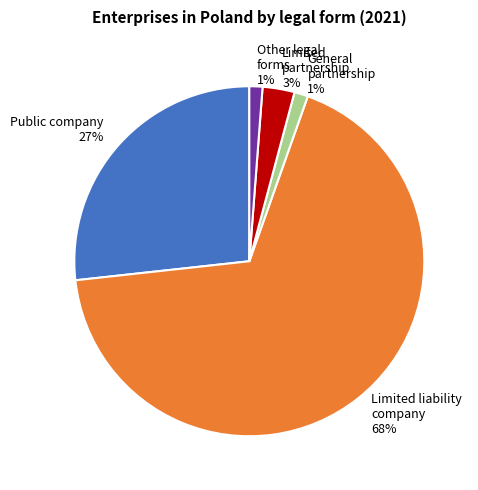

What percentage is the Other legal forms 1% slice, to the nearest percent?

1%